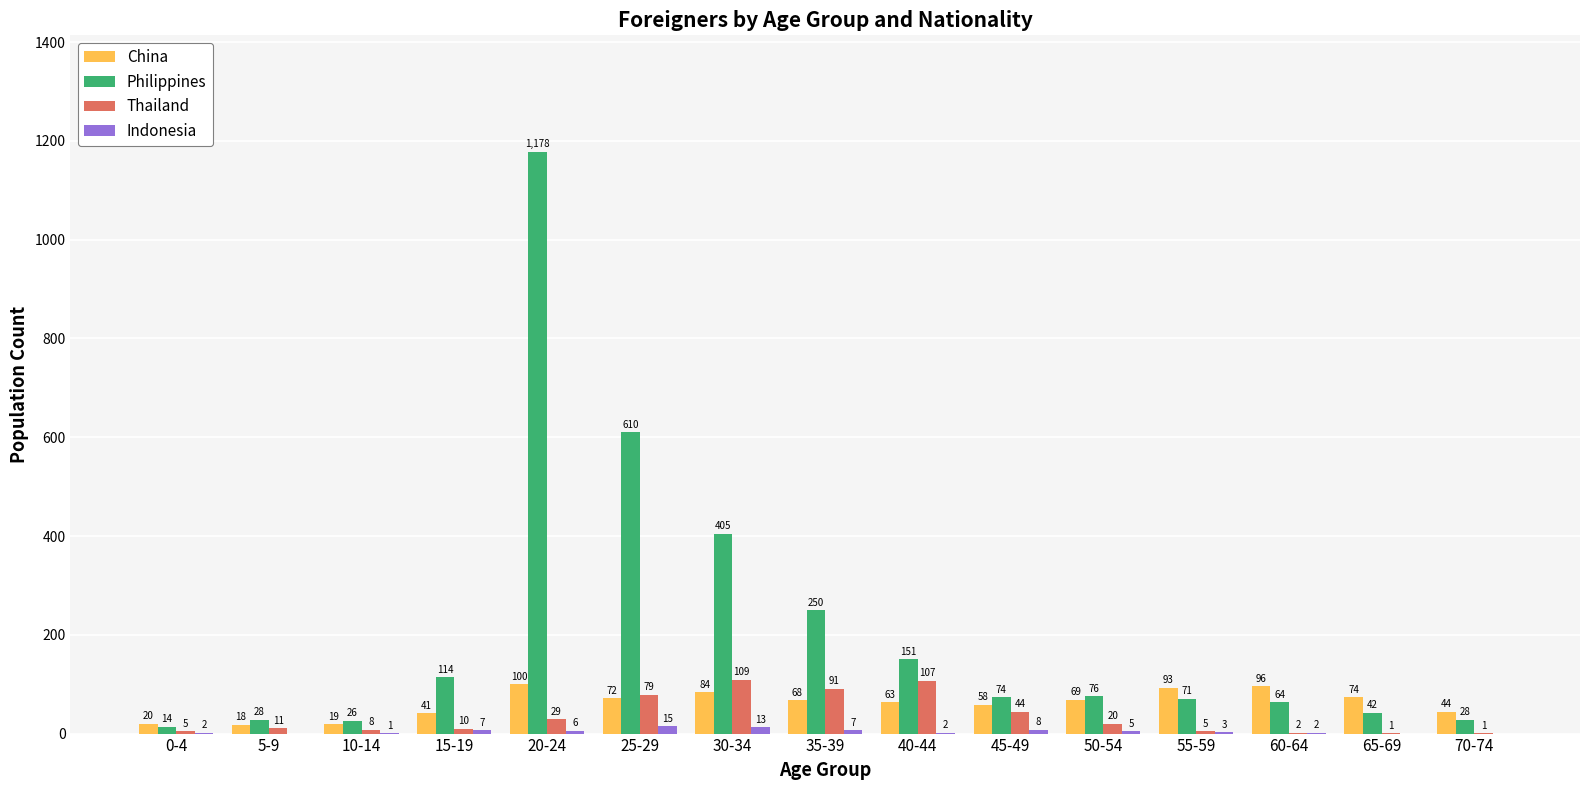

At which label is Philippines closest to 596?

25-29